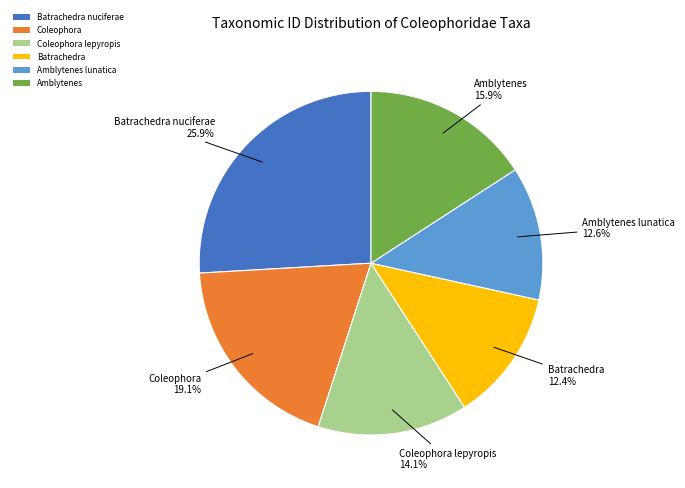

To the nearest percent, what is the combined percentage of Amblytenes lunatica and Batrachedra?

25%